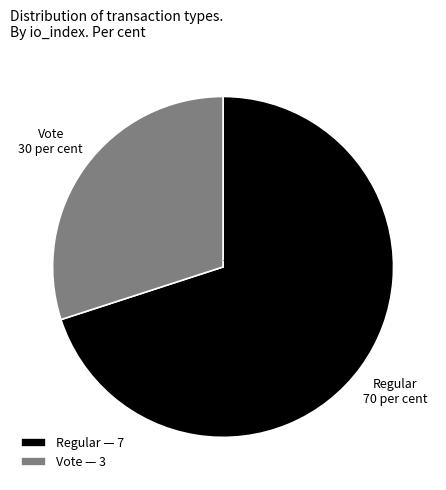

Count the number of slices in the pie.

2